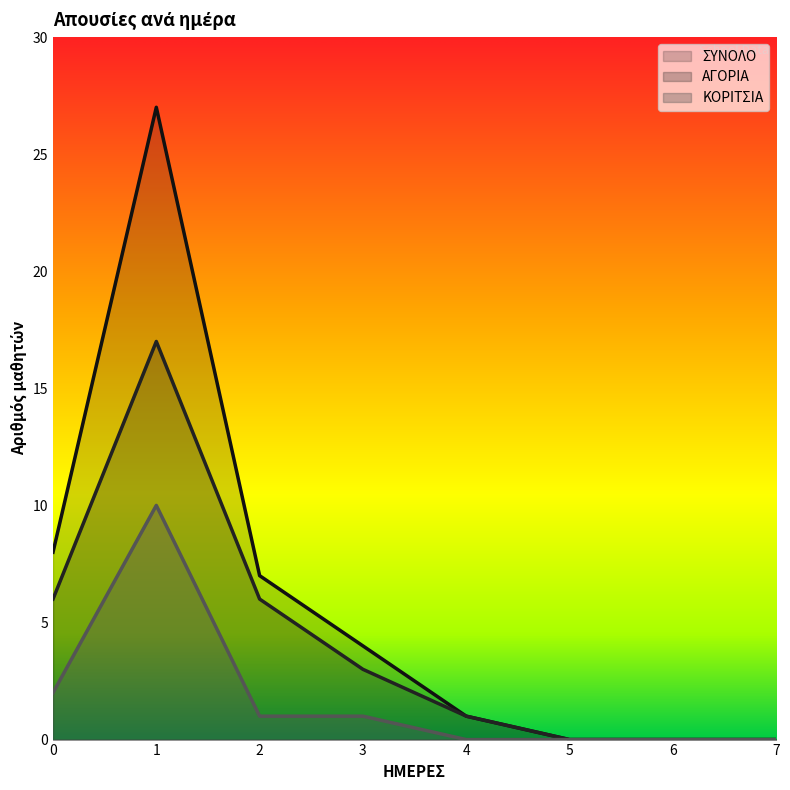

Count the number of data series in this chart.

3